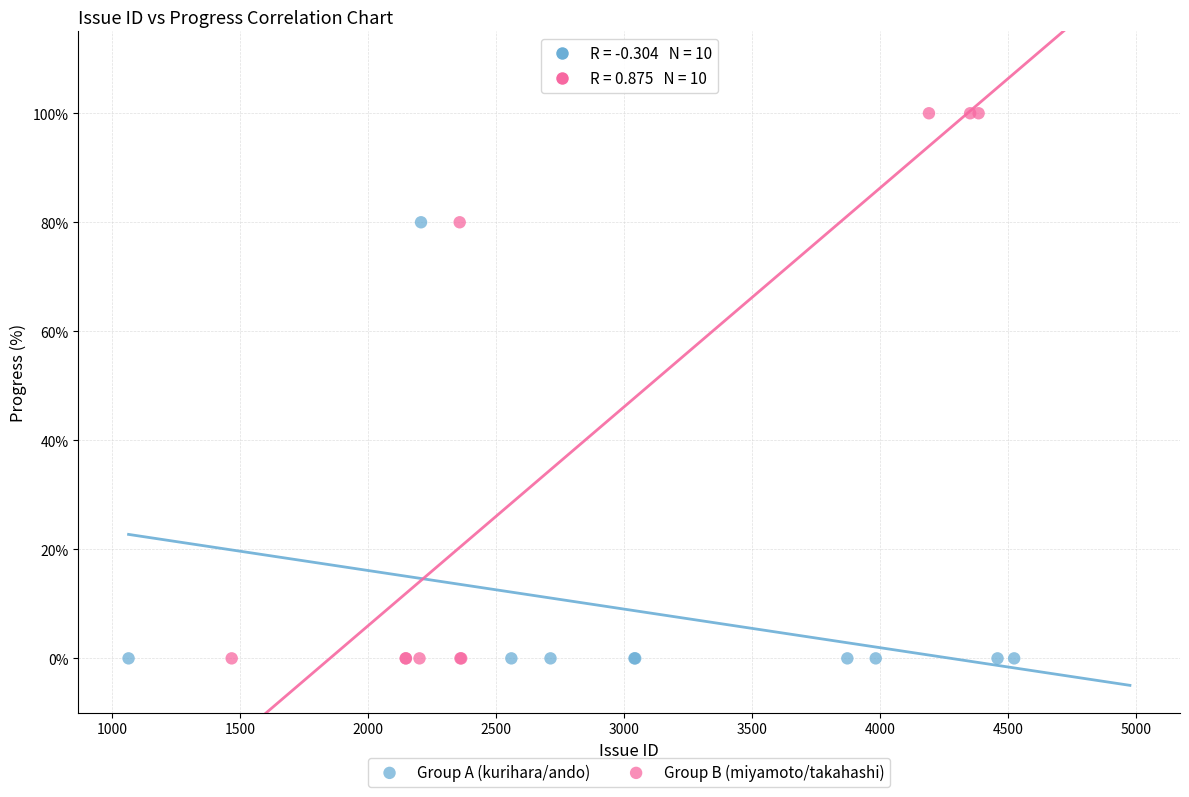

Which series has the widest spread of Y values?

Group B (miyamoto/takahashi)